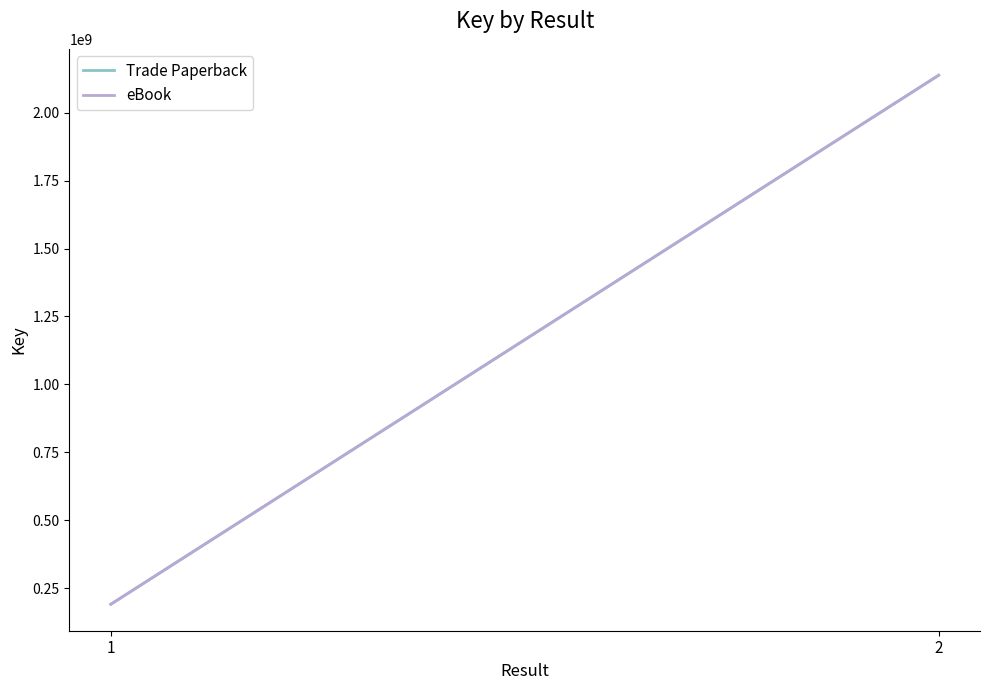

How many lines are shown in the chart?

2